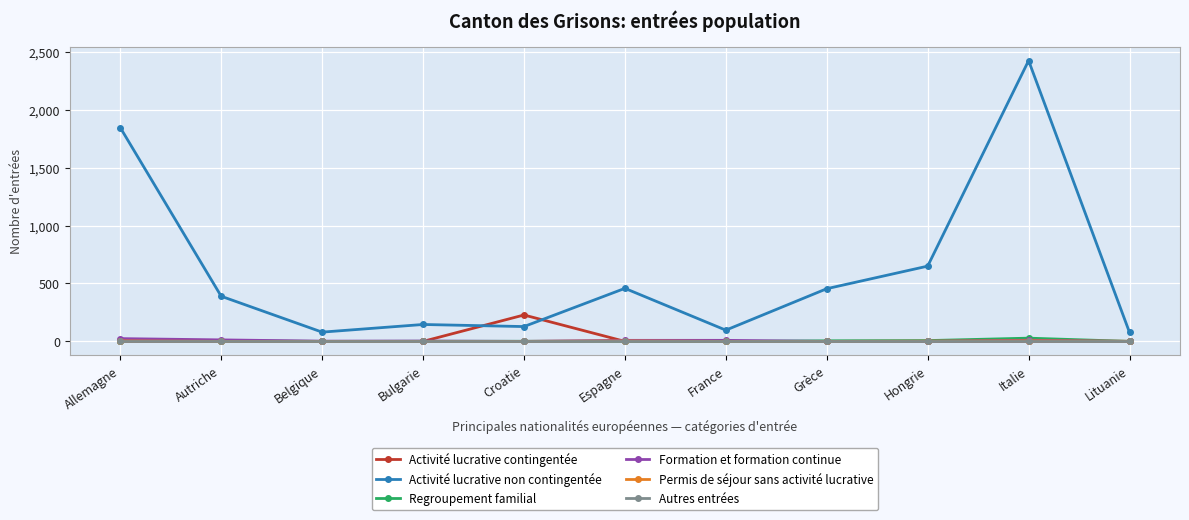

At which category is the sum across all series the highest?

Italie